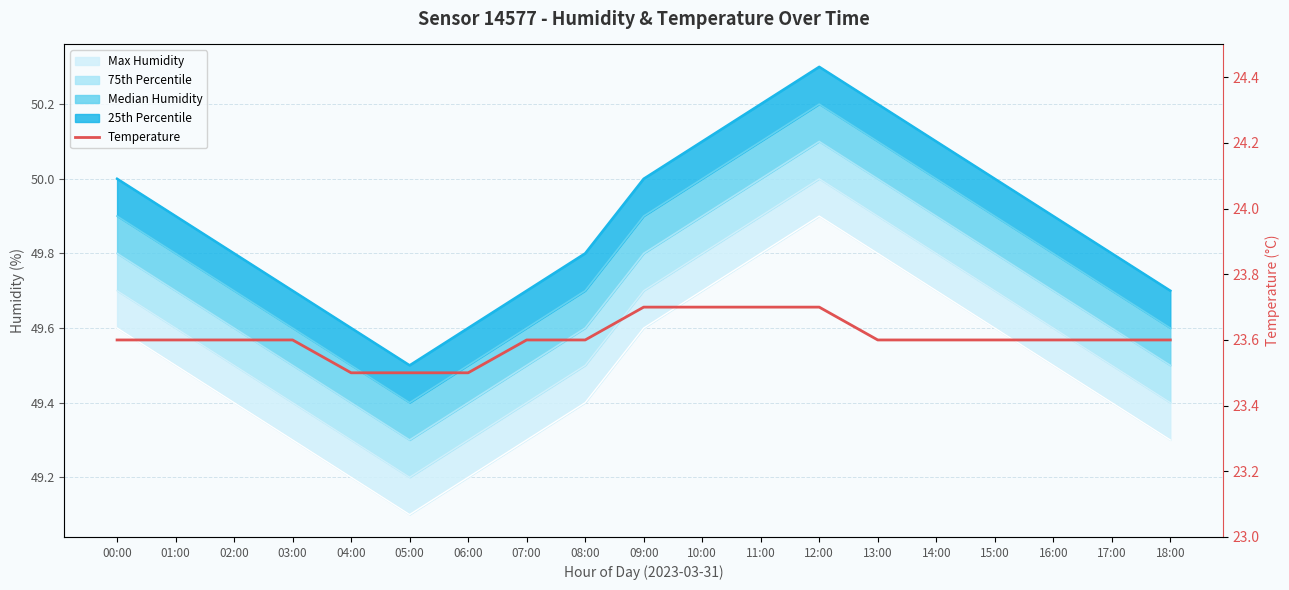

At which category is the sum across all series the highest?

12:00